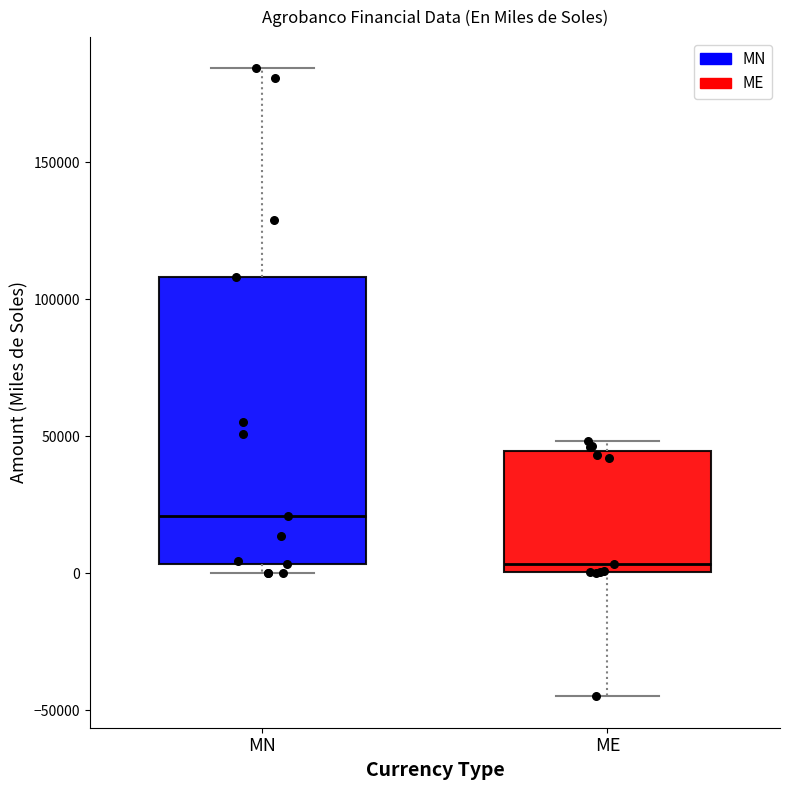

Reading left to right, transcribe this box plot: for each box, give where its median line is, the range the box spans, and where its two whiskers end, as read against the y-axis. The values are not printed on the chart, so give them approximately, as read against the axis.

MN: median 20000, box 5000 to 110000, whiskers 0 to 185000
ME: median 5000, box 0 to 45000, whiskers -45000 to 50000